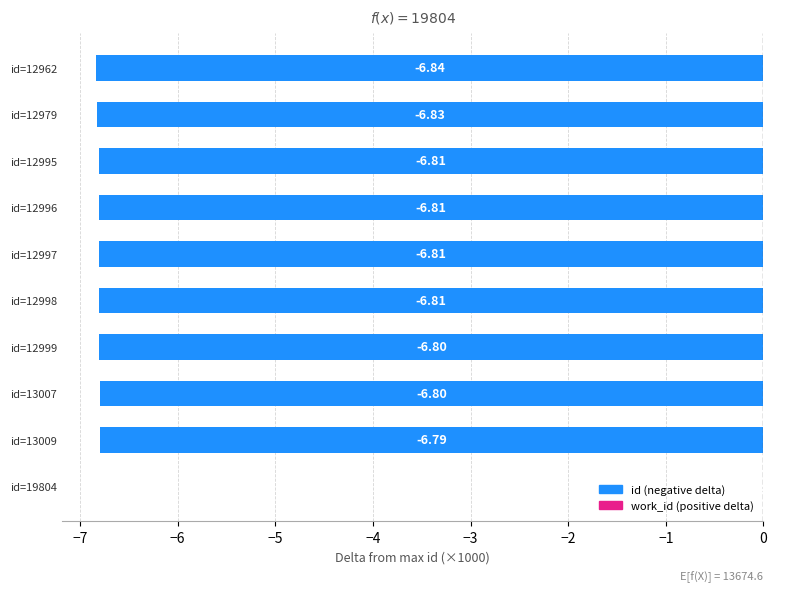

Are the bars grouped side by side (vs. stacked)?

Yes